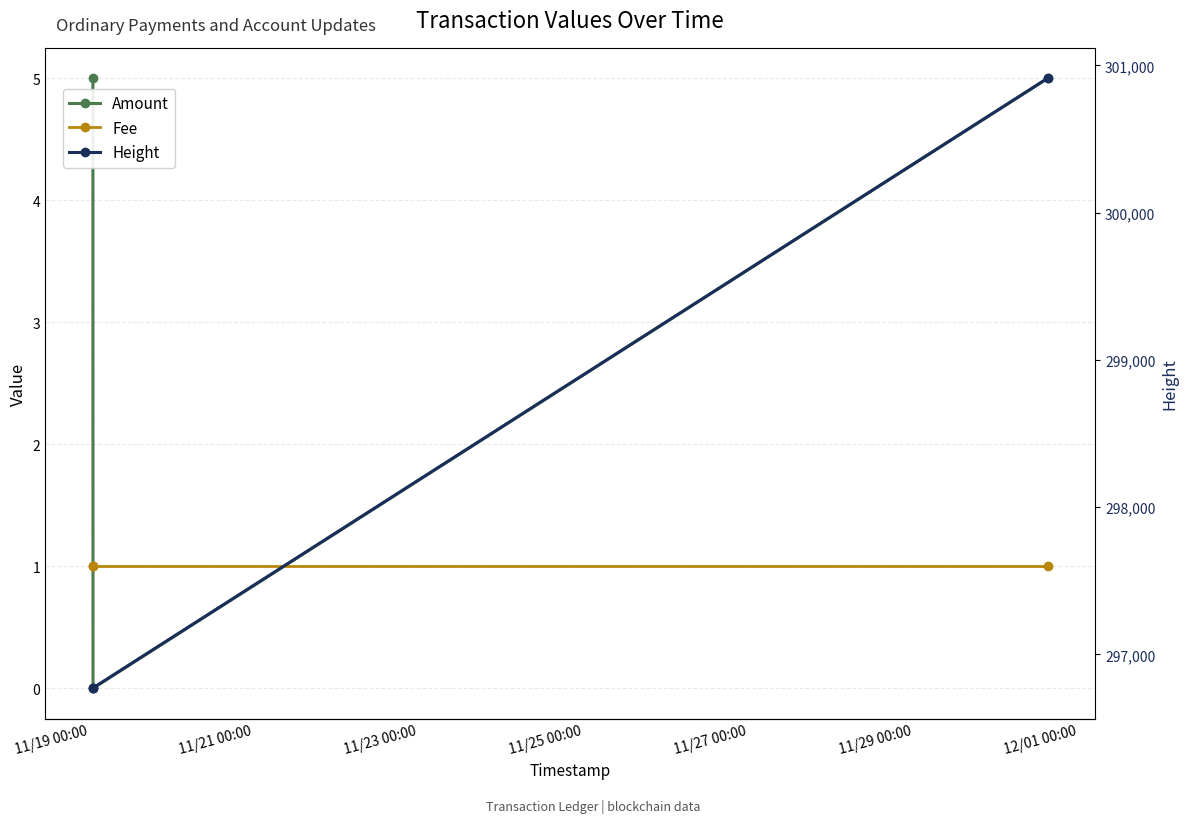

Which has a higher value, 11/19 00:00 or 11/23 00:00?

11/19 00:00